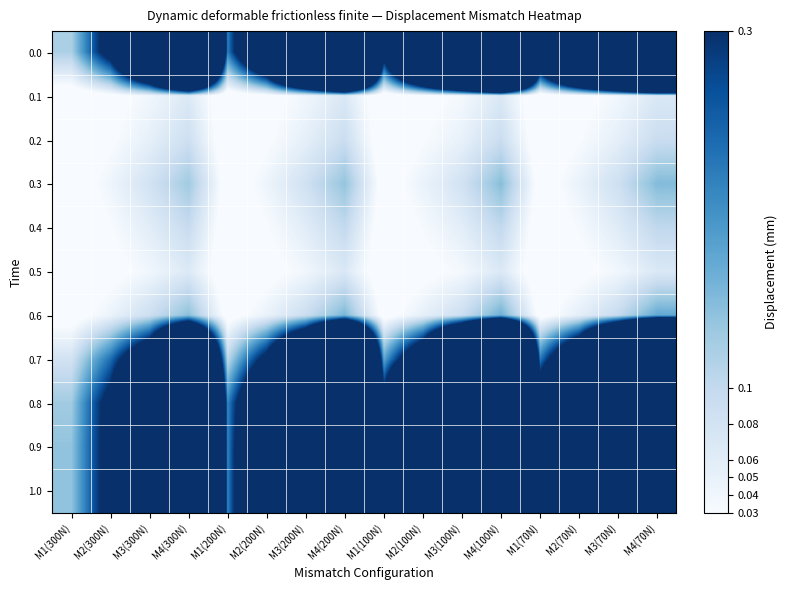

How many data points does each series have?

16